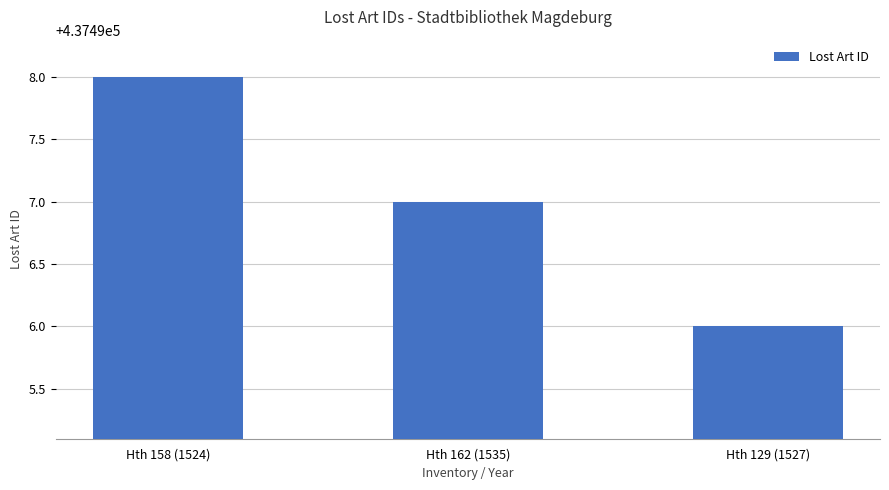

What is the change in value from Hth 158 (1524) to Hth 162 (1535)?

-1